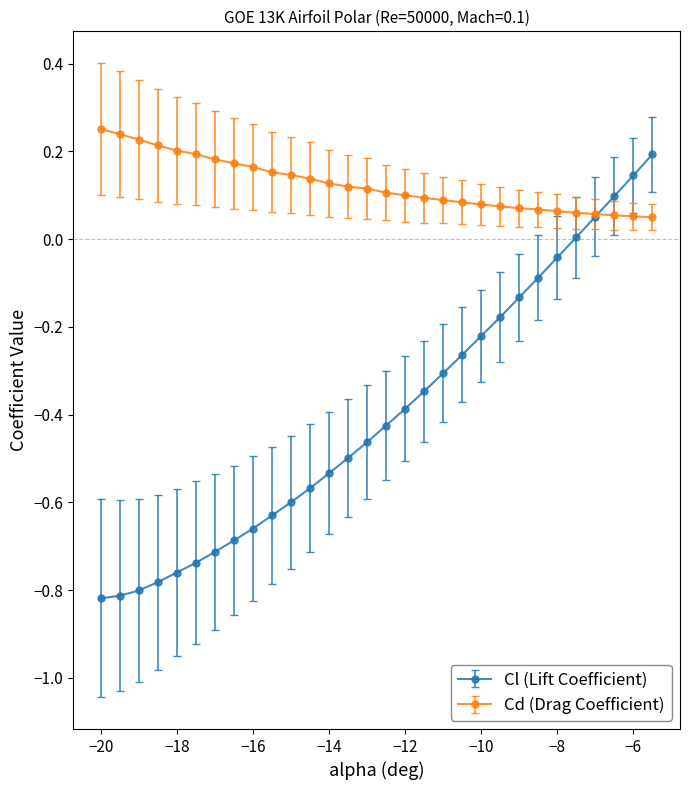

Which series has the largest total across all categories?

Cd (Drag Coefficient)